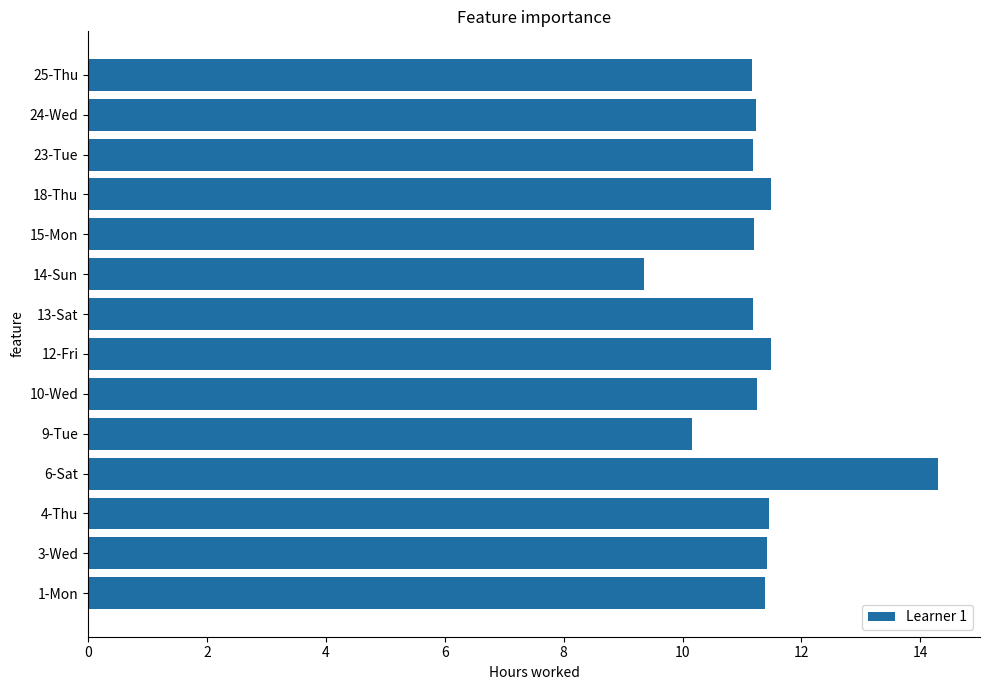

What is the maximum value shown in the chart?

14.3